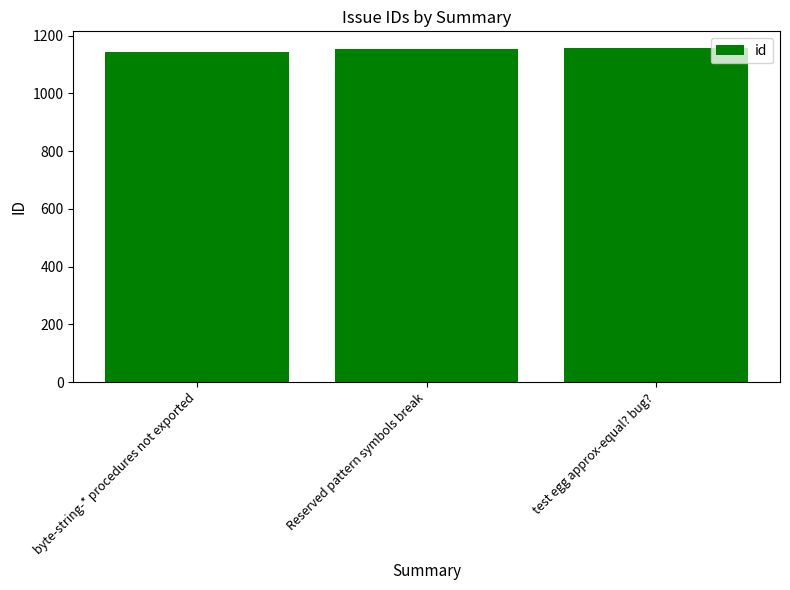

How many bars are there in total?

3